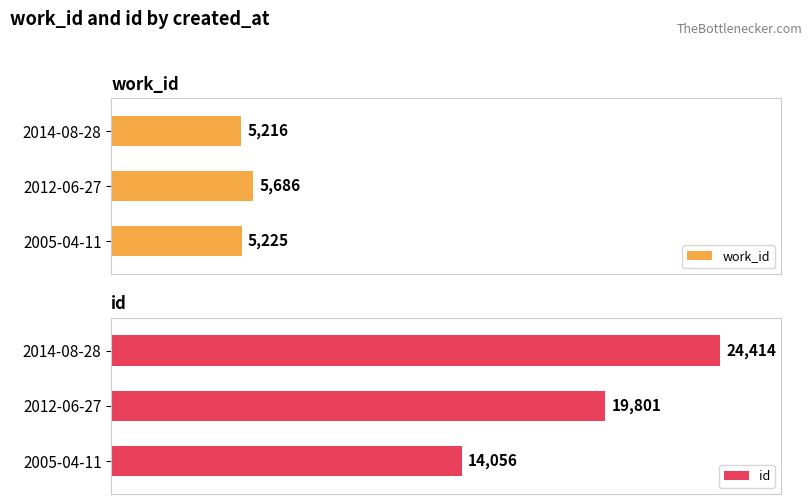

Rank the series by their maximum value, from highest to lowest.

id, work_id